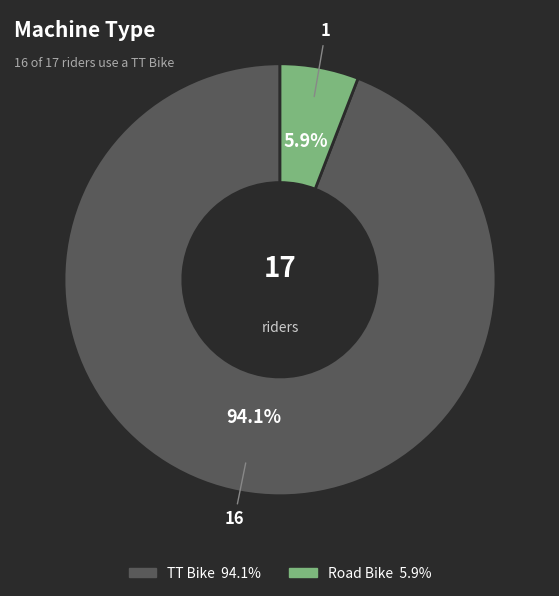

To the nearest percent, what percentage of the pie is Road Bike?

6%